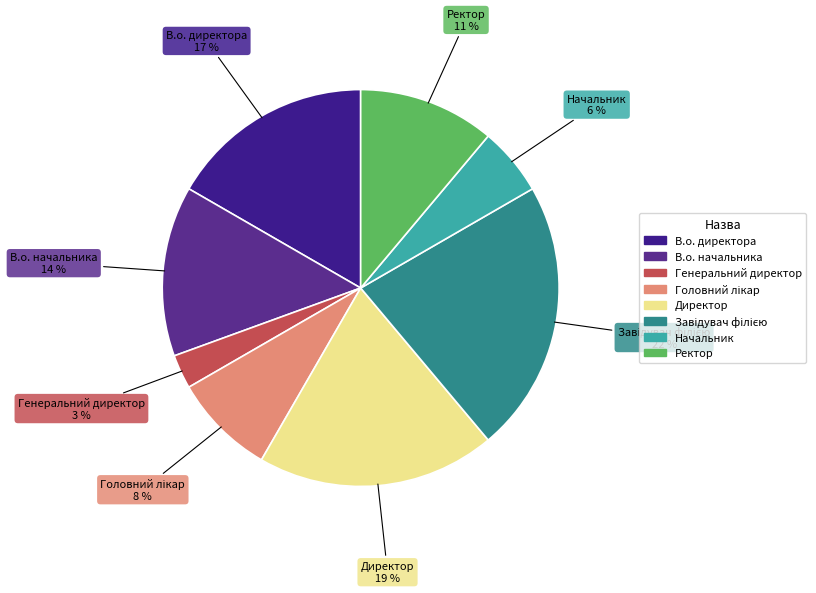

What is the smallest slice in the pie chart?

Генеральний директор